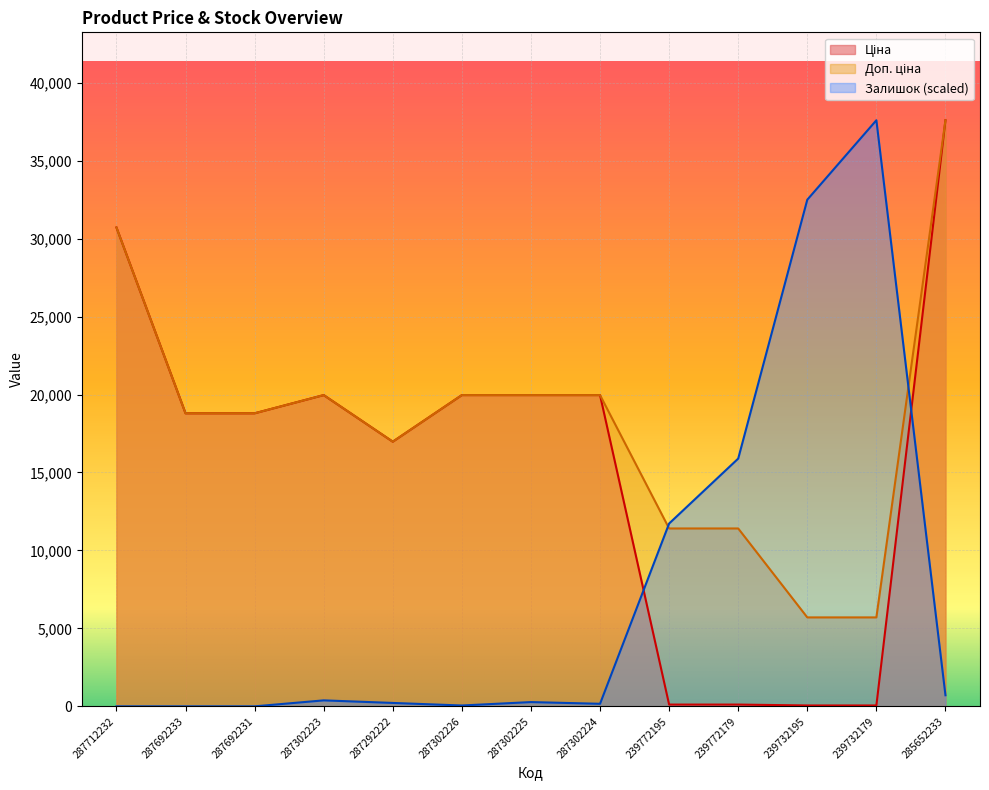

Rank the series by their average value, from lowest to highest.

Залишок, Ціна, Доп. ціна